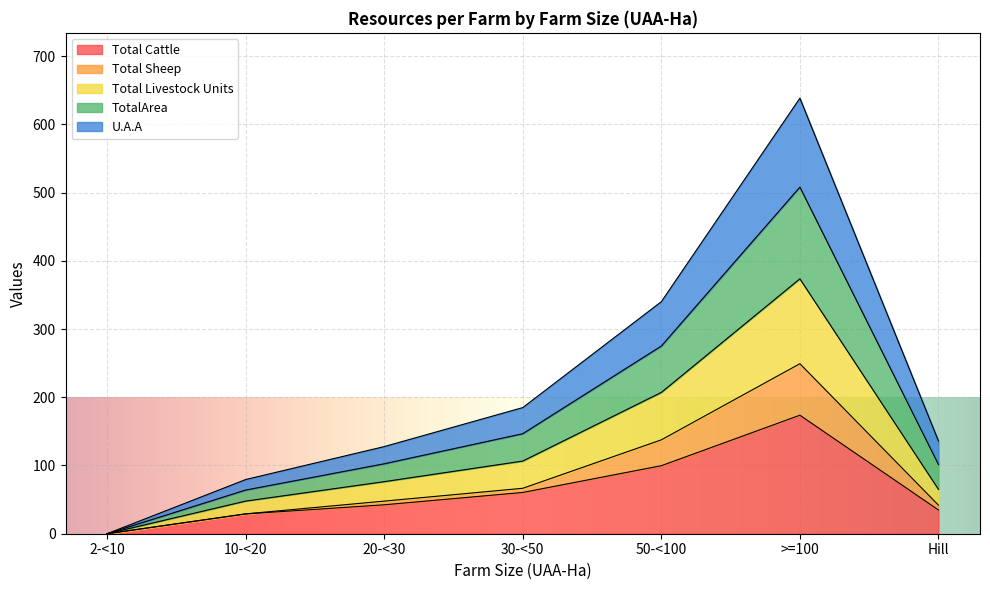

True or false: Total Livestock Units has a value of 518.6 at >=100.

False